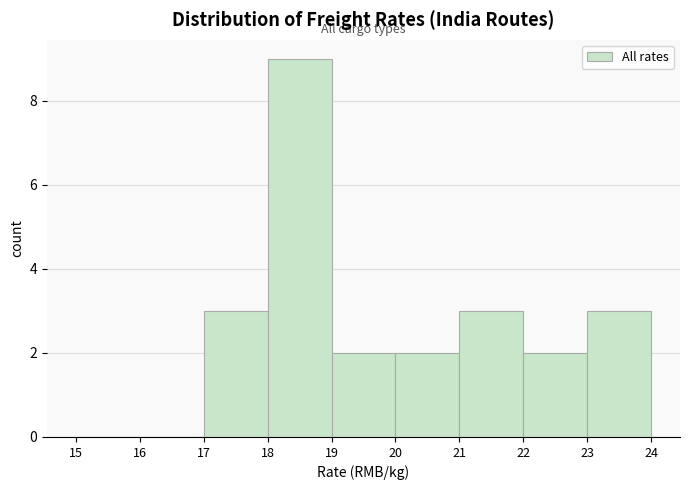

How tall is the bar that spans 18 to 19 on the x-axis? The values are not printed on the chart, so give them approximately, as read against the axis.

9